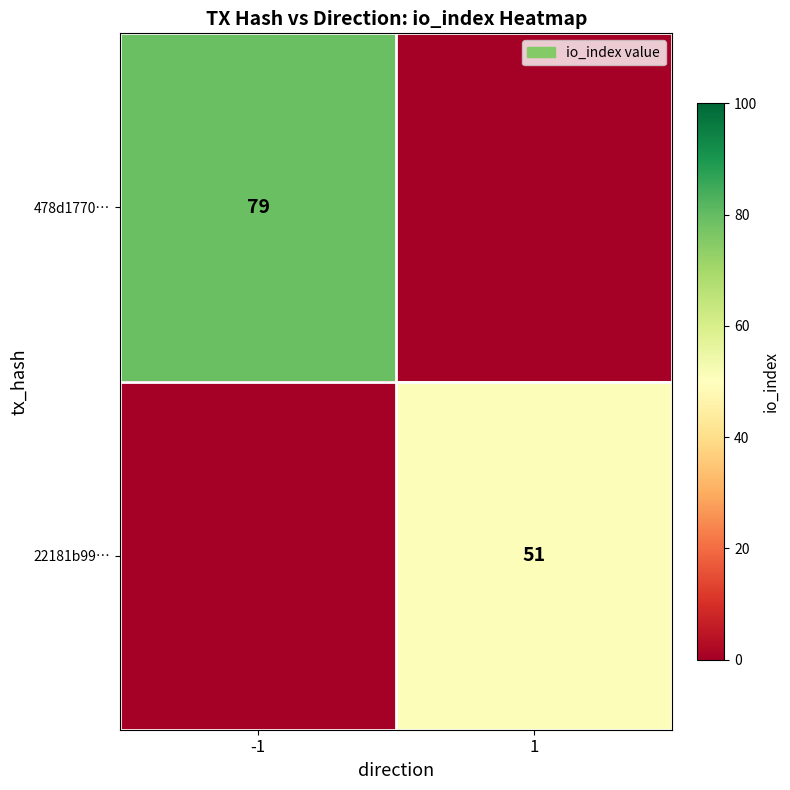

Is it true that 478d1770… equals 79 at -1?

True